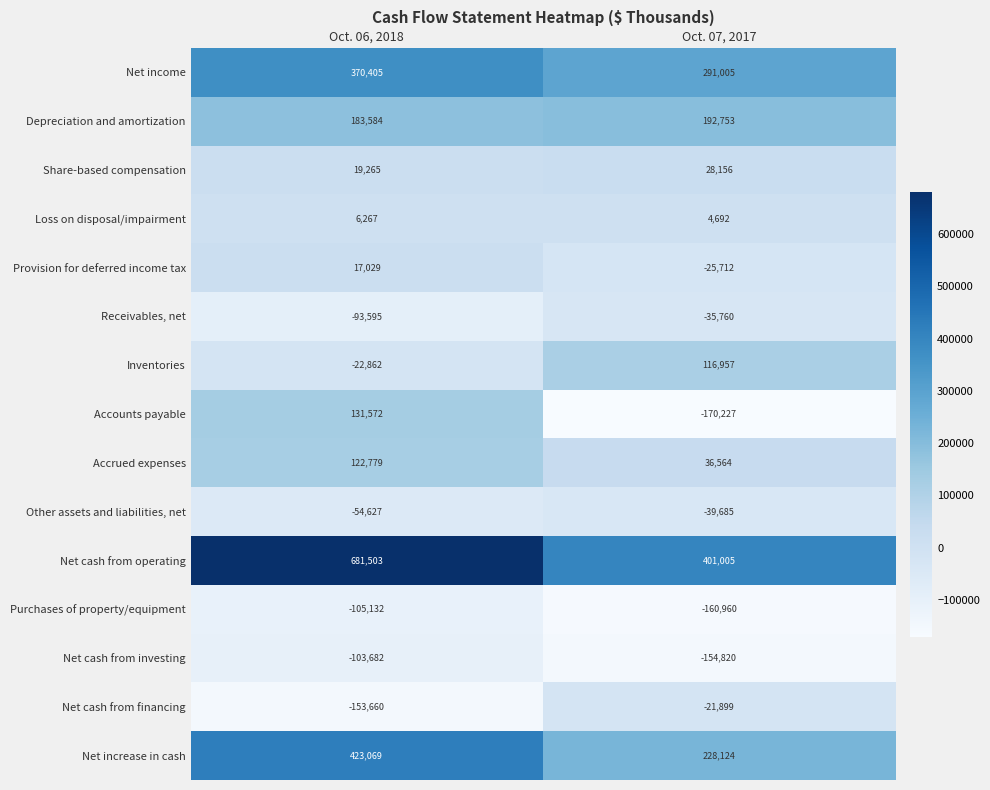

Reading right to left, transcribe all the data shown in this chart.

Net income: Oct. 07, 2017=291005	Oct. 06, 2018=370405
Depreciation and amortization: Oct. 07, 2017=192753	Oct. 06, 2018=183584
Share-based compensation: Oct. 07, 2017=28156	Oct. 06, 2018=19265
Loss on disposal/impairment: Oct. 07, 2017=4692	Oct. 06, 2018=6267
Provision for deferred income tax: Oct. 07, 2017=-25712	Oct. 06, 2018=17029
Receivables, net: Oct. 07, 2017=-35760	Oct. 06, 2018=-93595
Inventories: Oct. 07, 2017=116957	Oct. 06, 2018=-22862
Accounts payable: Oct. 07, 2017=-170227	Oct. 06, 2018=131572
Accrued expenses: Oct. 07, 2017=36564	Oct. 06, 2018=122779
Other assets and liabilities, net: Oct. 07, 2017=-39685	Oct. 06, 2018=-54627
Net cash from operating: Oct. 07, 2017=401005	Oct. 06, 2018=681503
Purchases of property/equipment: Oct. 07, 2017=-160960	Oct. 06, 2018=-105132
Net cash from investing: Oct. 07, 2017=-154820	Oct. 06, 2018=-103682
Net cash from financing: Oct. 07, 2017=-21899	Oct. 06, 2018=-153660
Net increase in cash: Oct. 07, 2017=228124	Oct. 06, 2018=423069